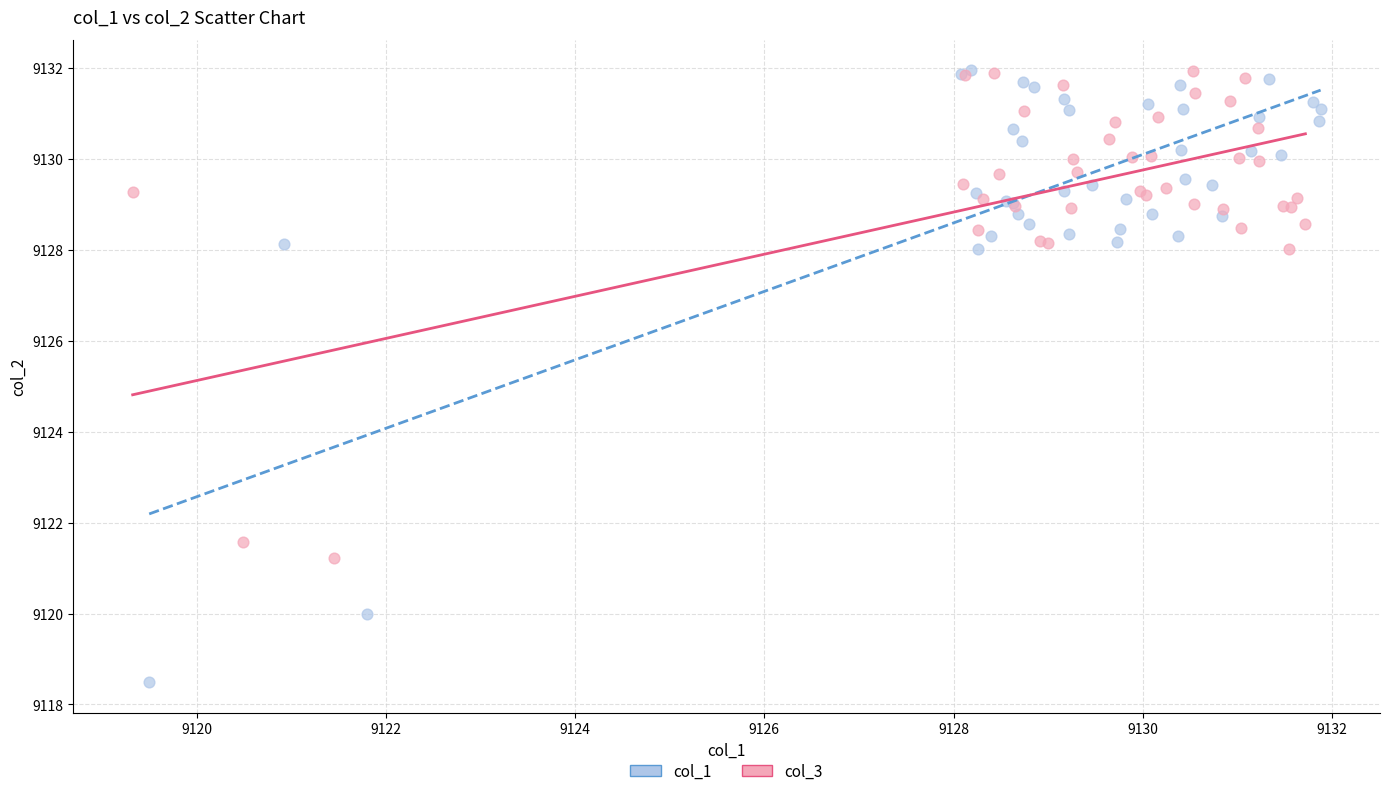

Which series reaches the minimum Y coordinate?

col_1